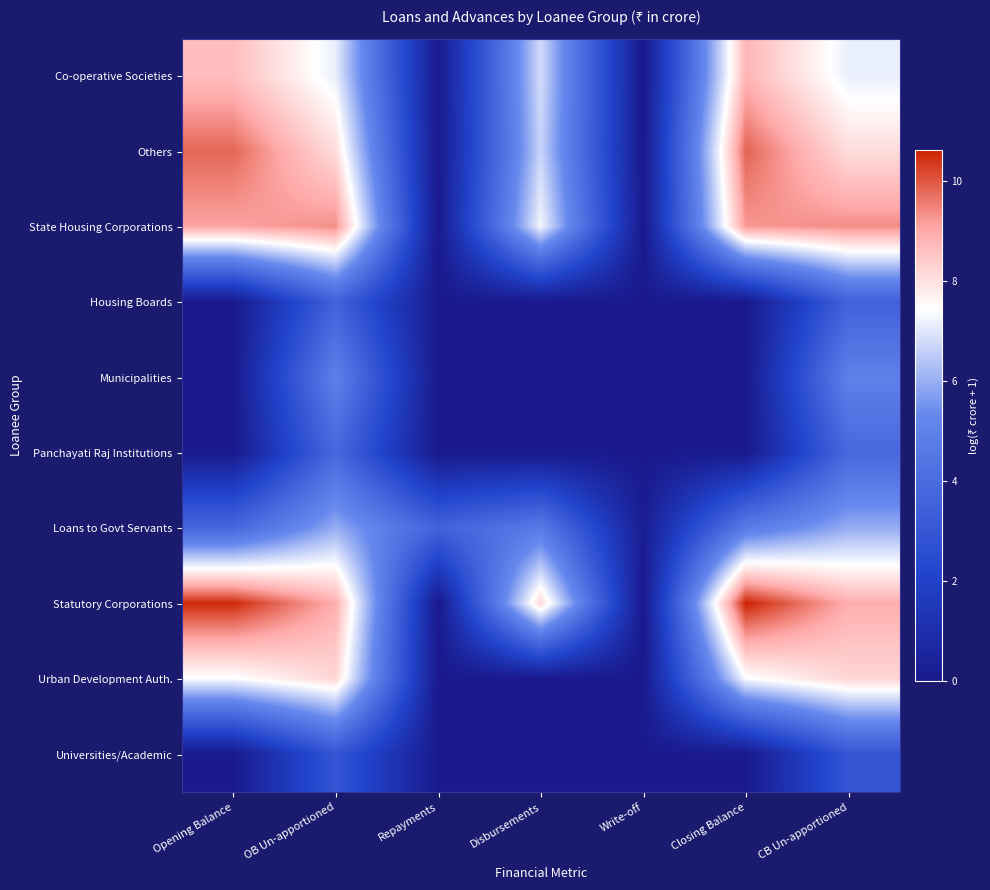

Which series has the widest spread of values?

Statutory Corporations